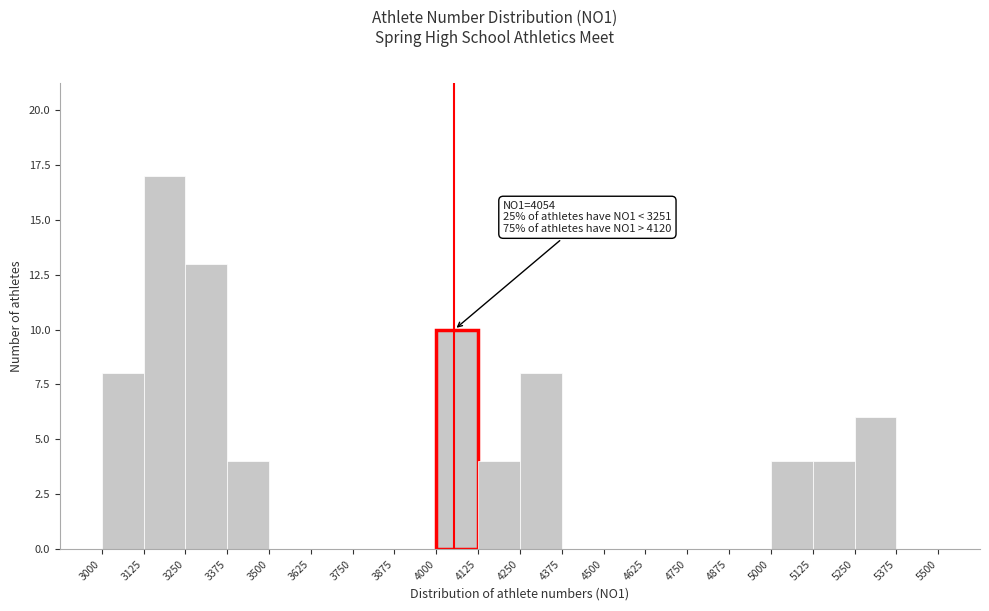

Over which range of the x-axis is the bar tallest?

3125 to 3250